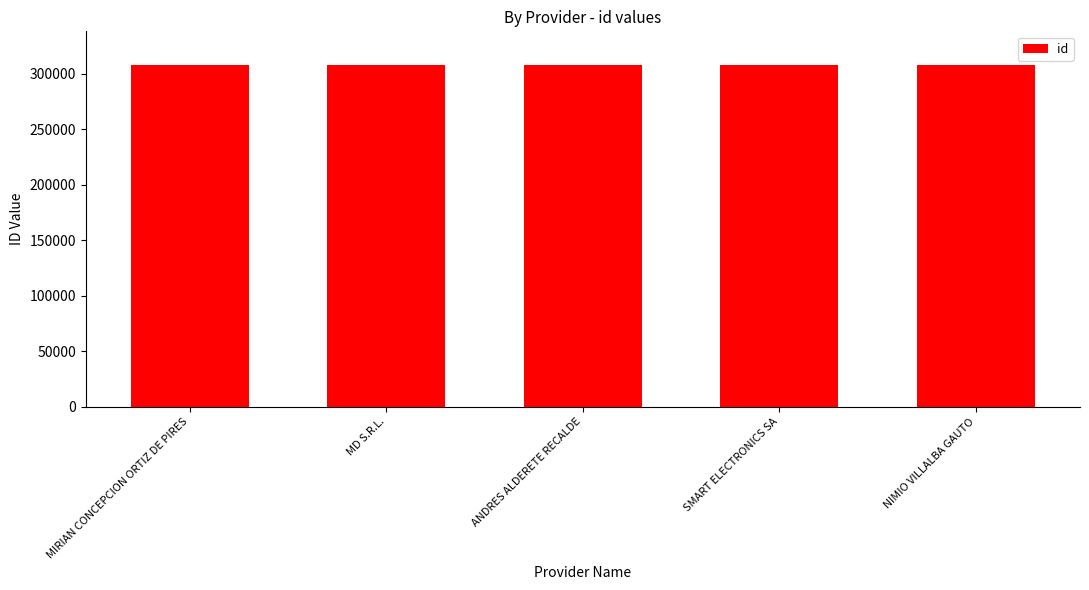

Count the values in the range 307523 to 307525.

3